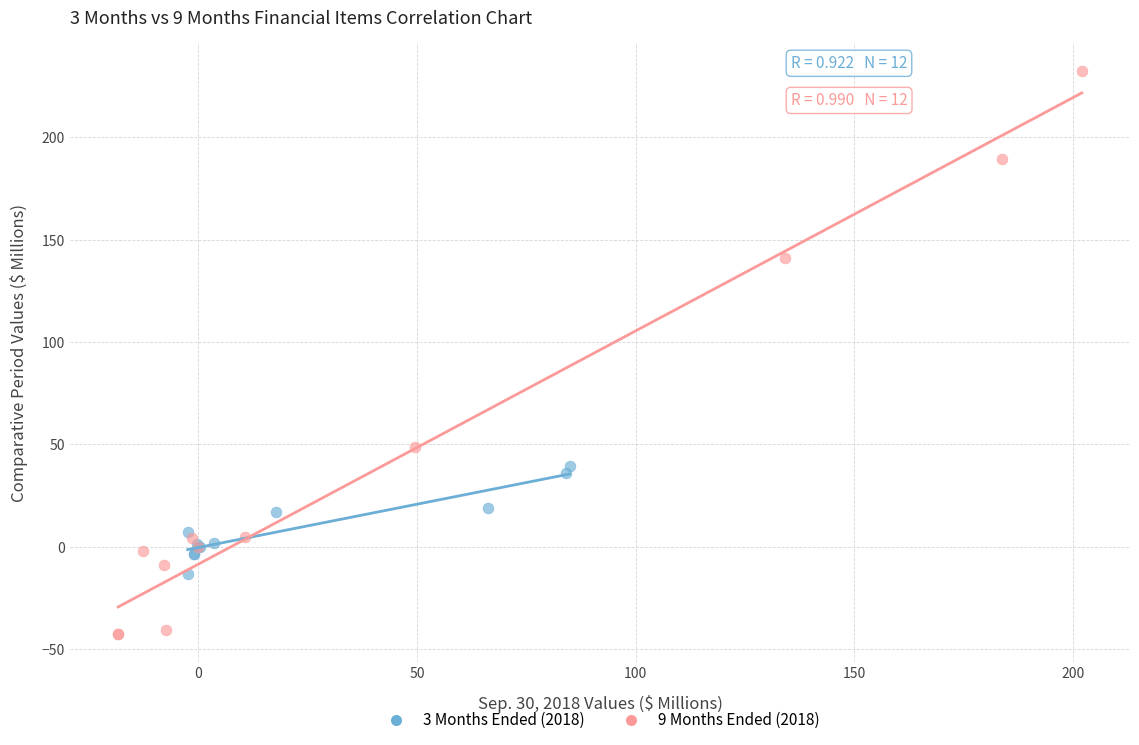

Which series contains the highest Y value?

9 Months Ended (2018)